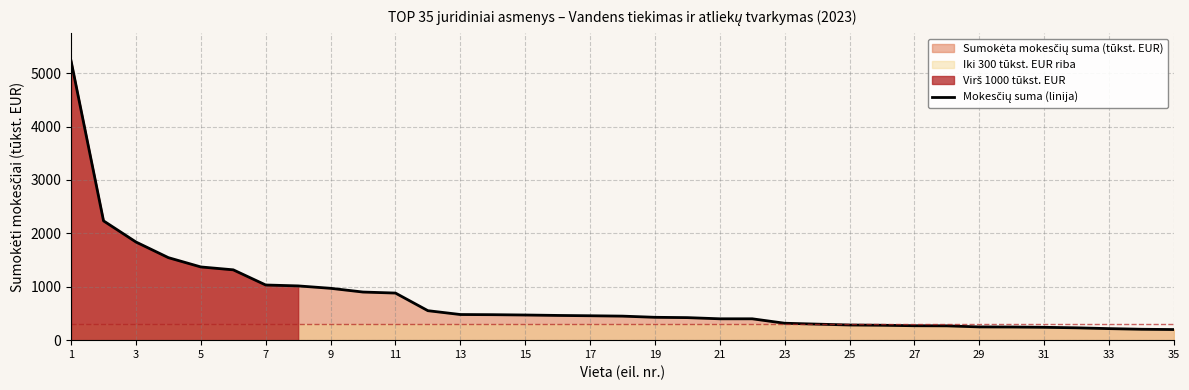

The value at 29 is 104. True or false?

False